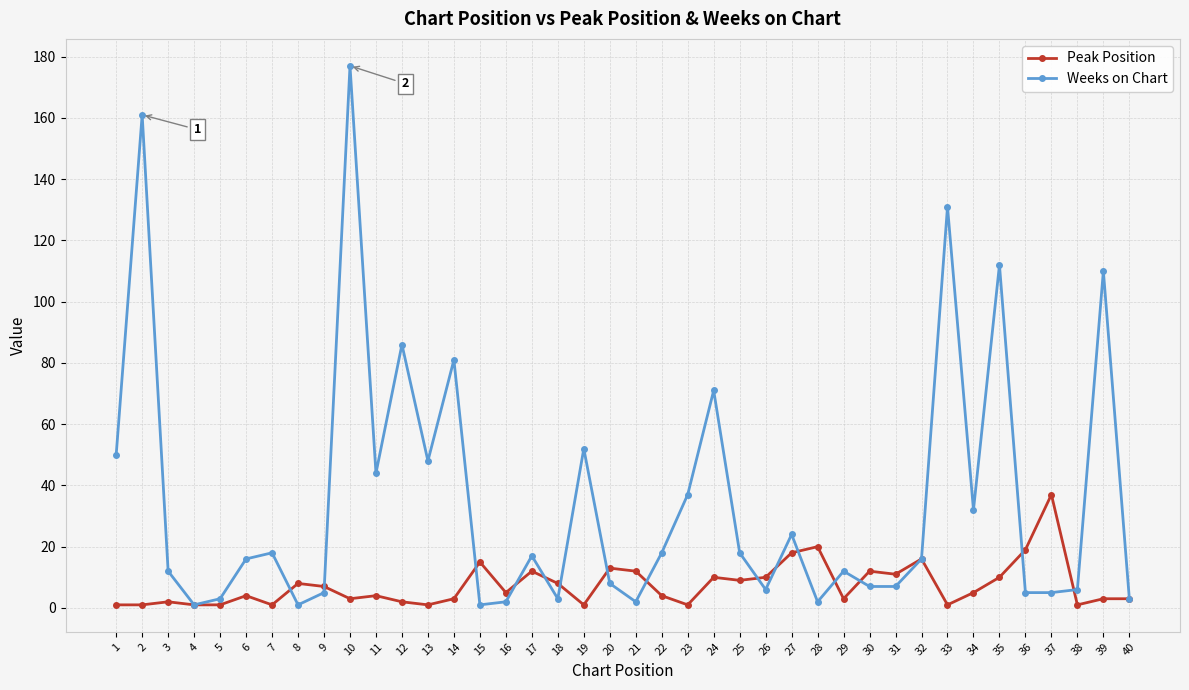

Does the chart have visible grid lines?

Yes